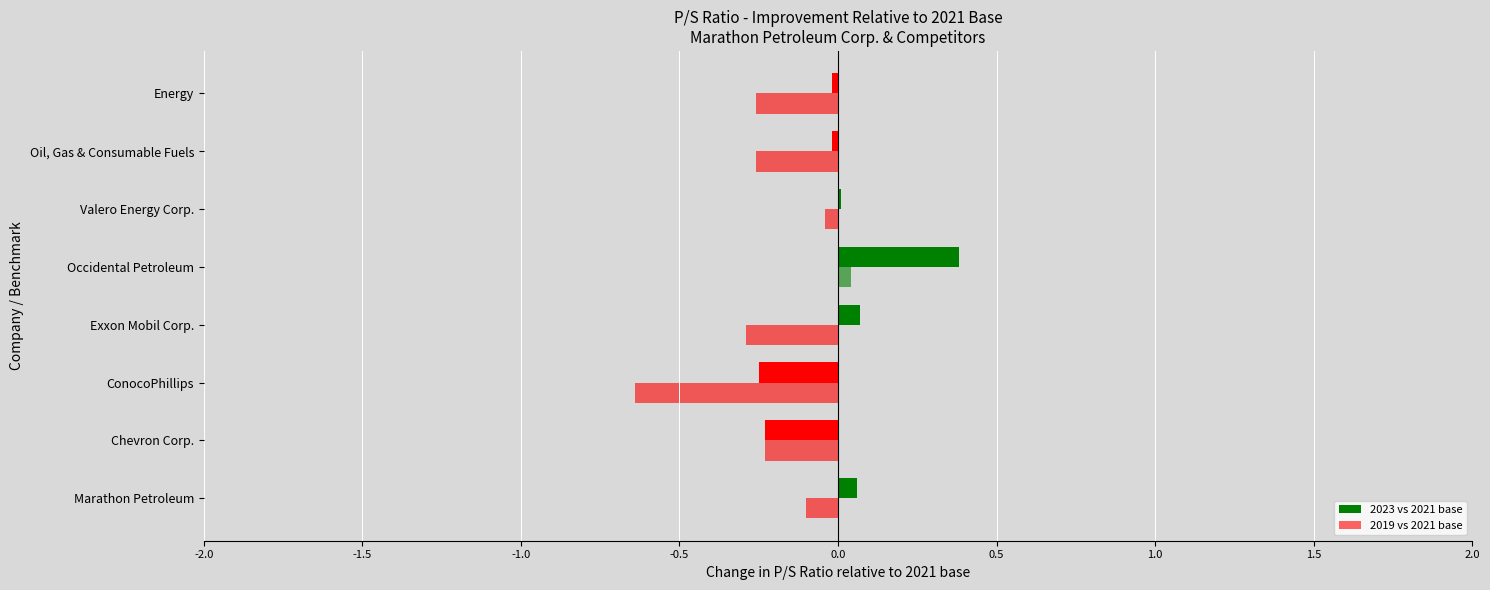

How many categories are shown in the chart?

8